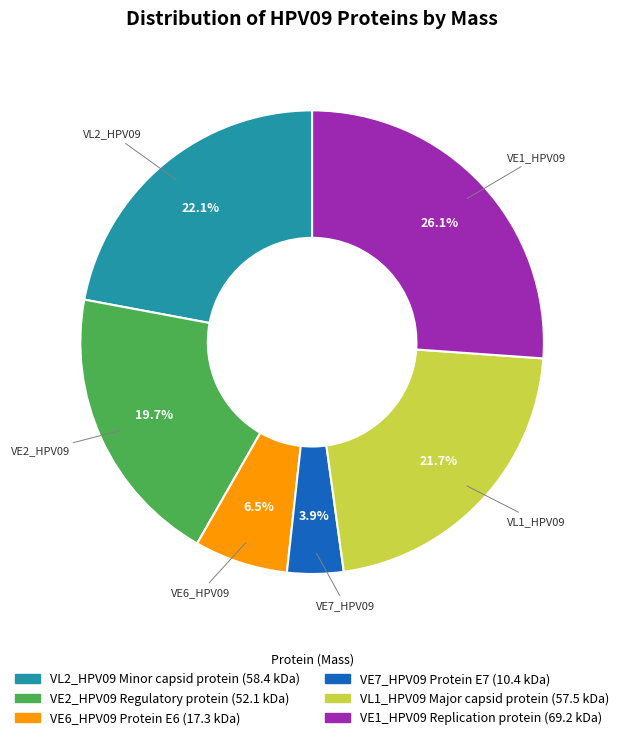

To the nearest percent, what is the average slice percentage?

17%